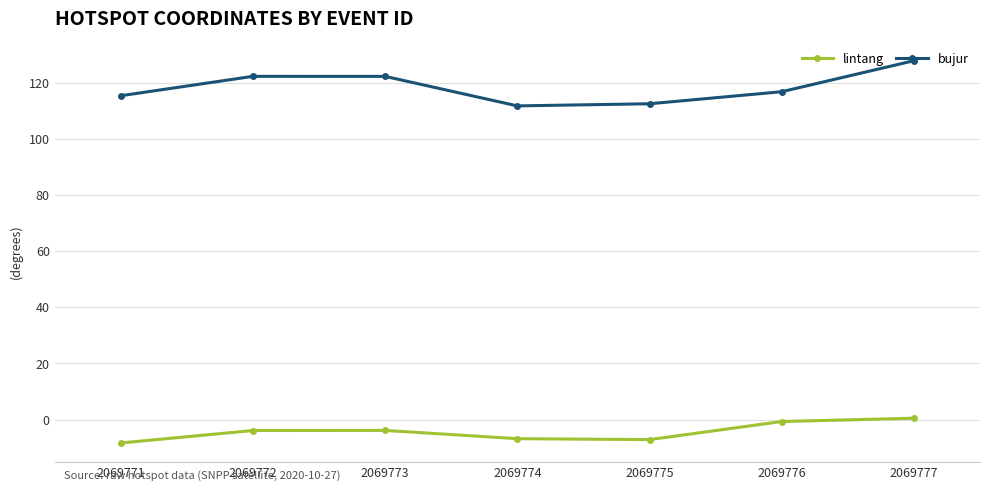

What is the value of the bujur point at the 5th from the left?

112.6